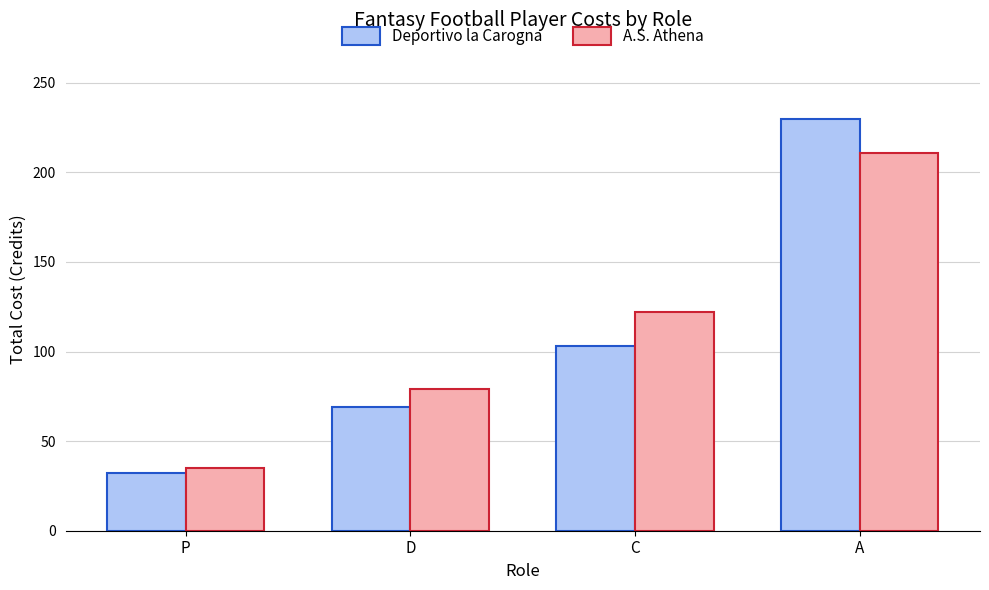

What is the difference between the highest and lowest values at D?

10